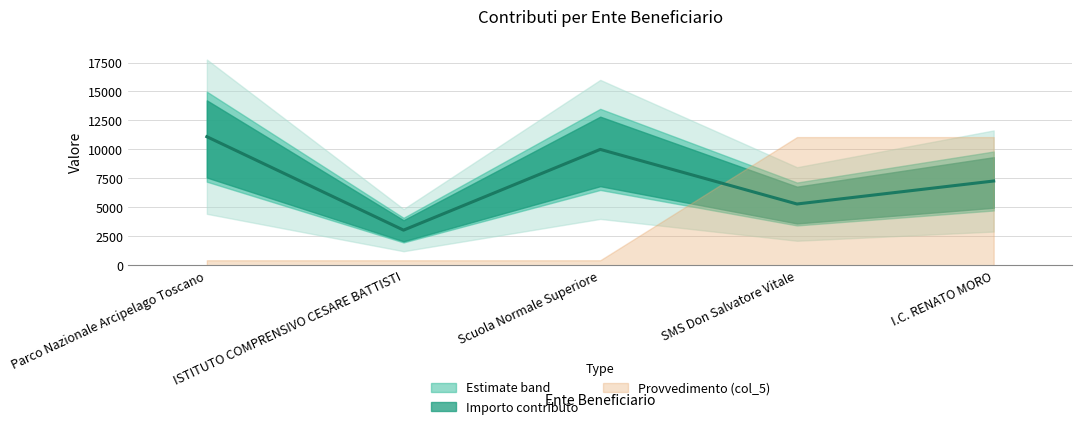

What is the change in value from Parco Nazionale Arcipelago Toscano to ISTITUTO COMPRENSIVO CESARE BATTISTI?

-8064.8